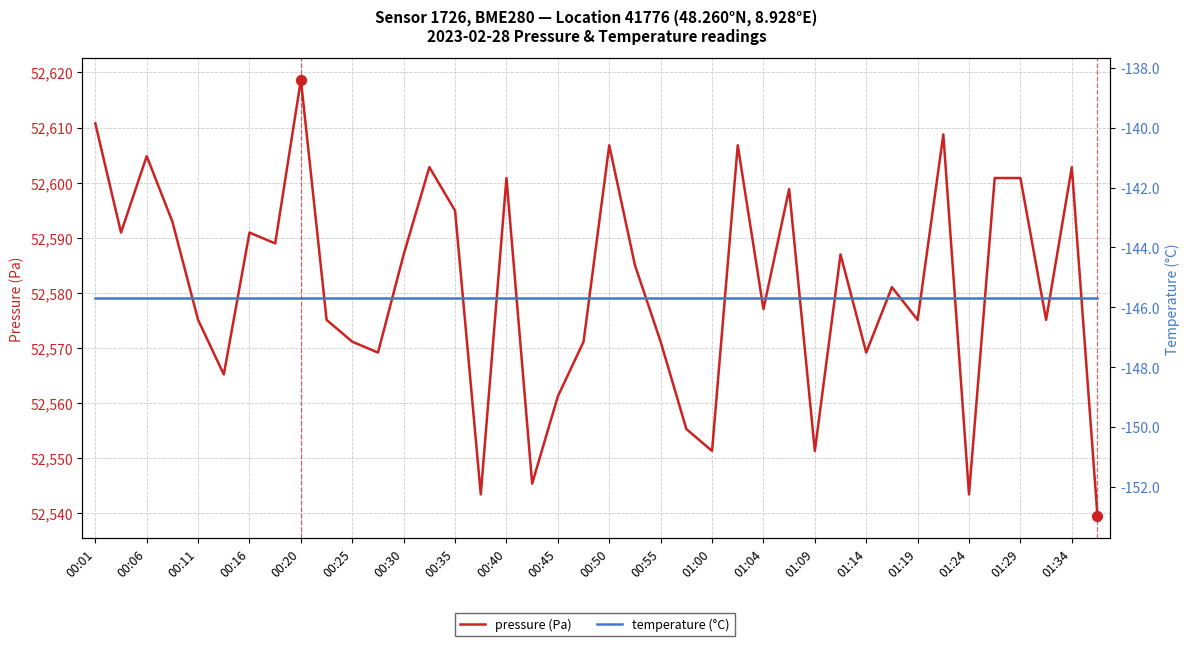

Is the value of temperature (°C) at 00:16 greater than the value of pressure (Pa) at 01:14?

No